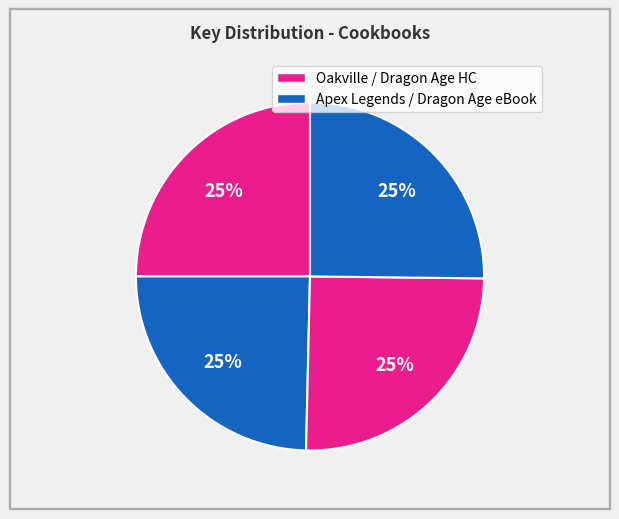

How many slices are in this pie chart?

4